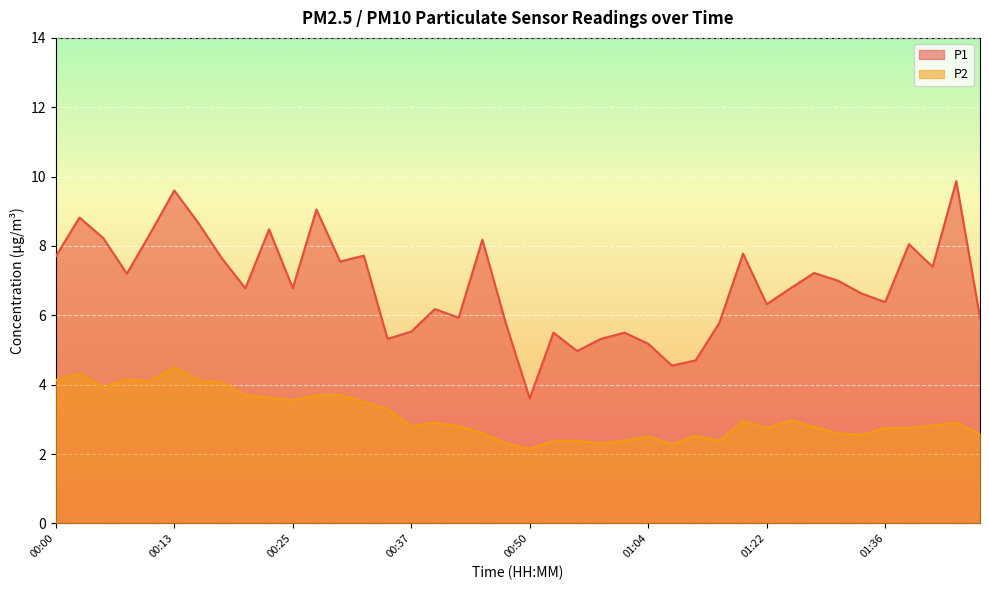

At how many categories does at least one series exceed 4?

39